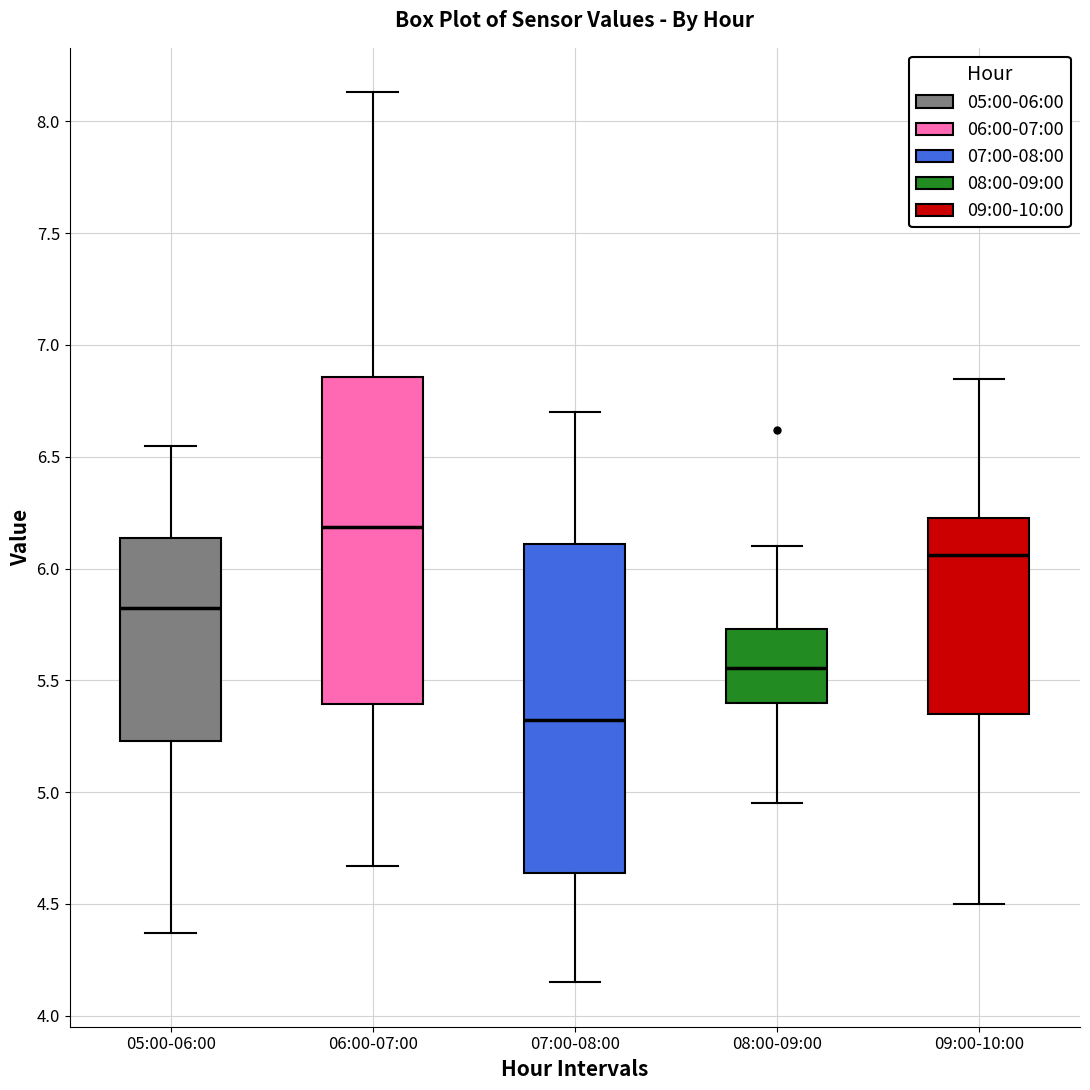

Where does the median line of the box for 07:00-08:00 sit on the y-axis? The values are not printed on the chart, so give them approximately, as read against the axis.

5.35